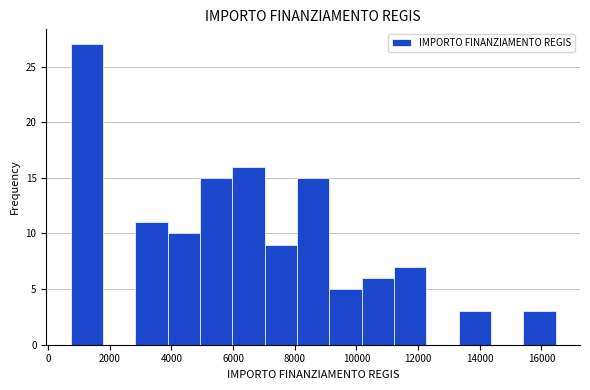

Over which range of the x-axis is the bar tallest?

800 to 1800